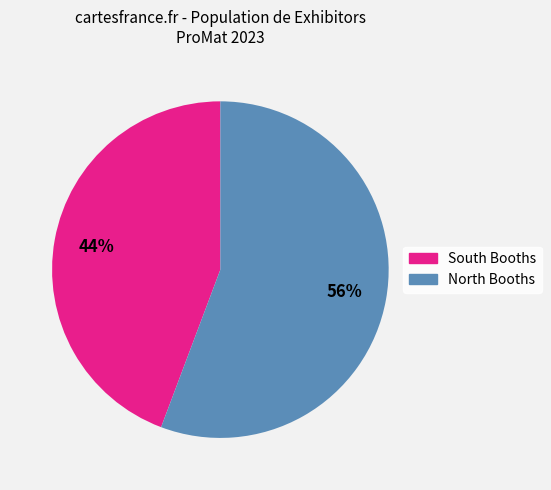

To the nearest percent, what is the average slice percentage?

50%